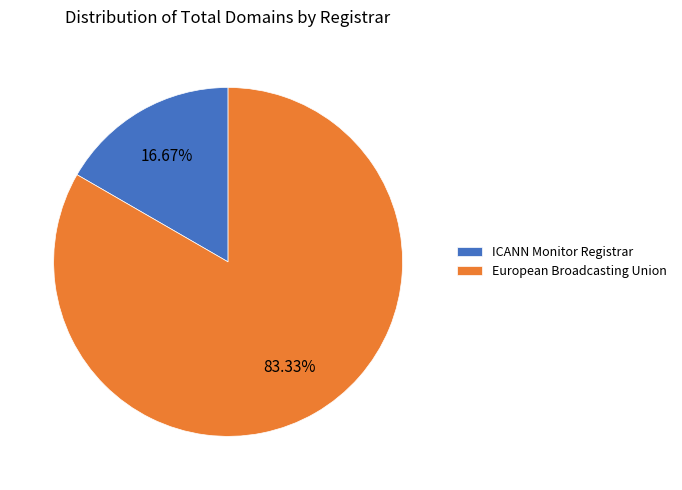

What percentage is the European Broadcasting Union slice, to the nearest percent?

83%